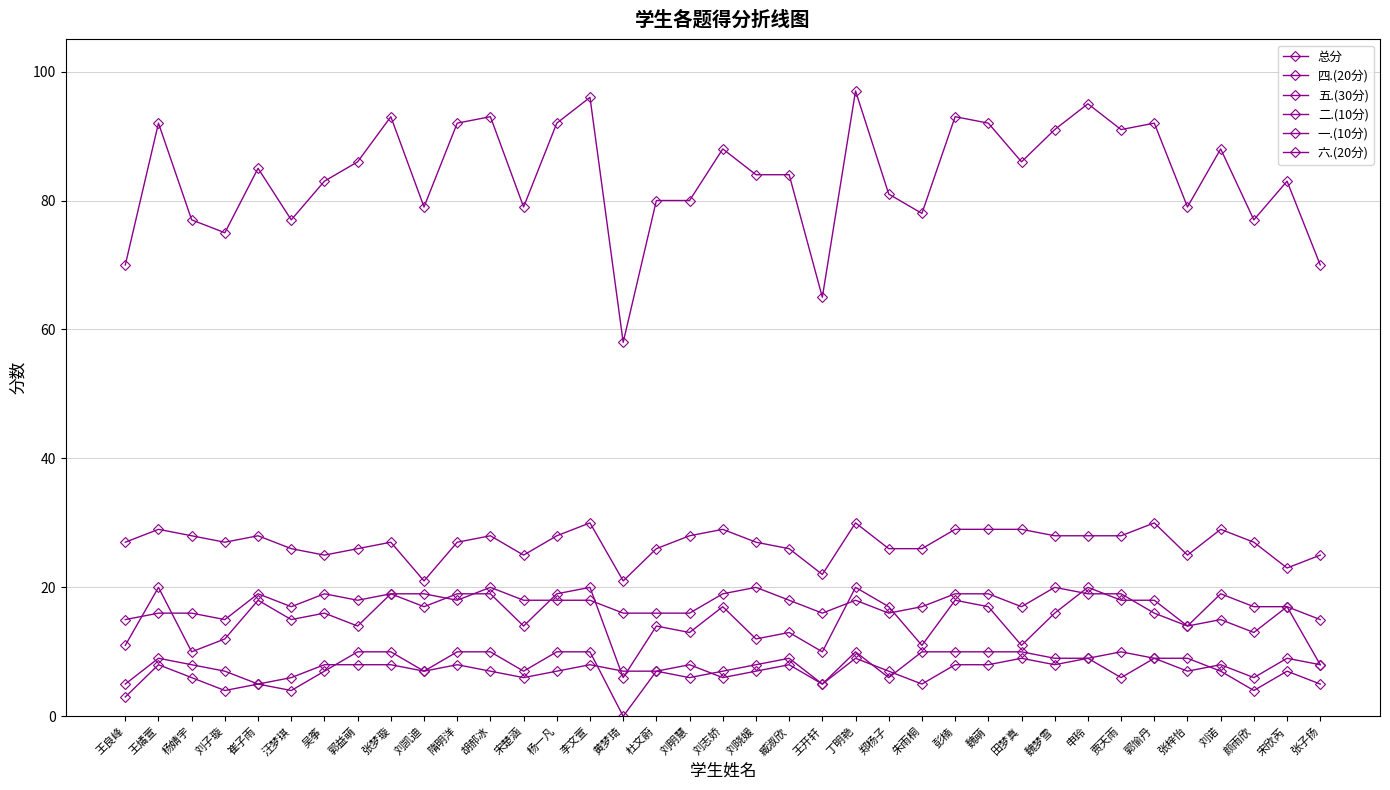

How many series are shown in this chart?

6